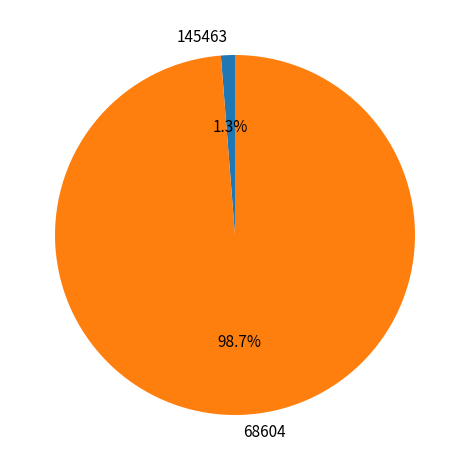

To the nearest percent, what is the combined percentage of 68604 and 145463?

100%